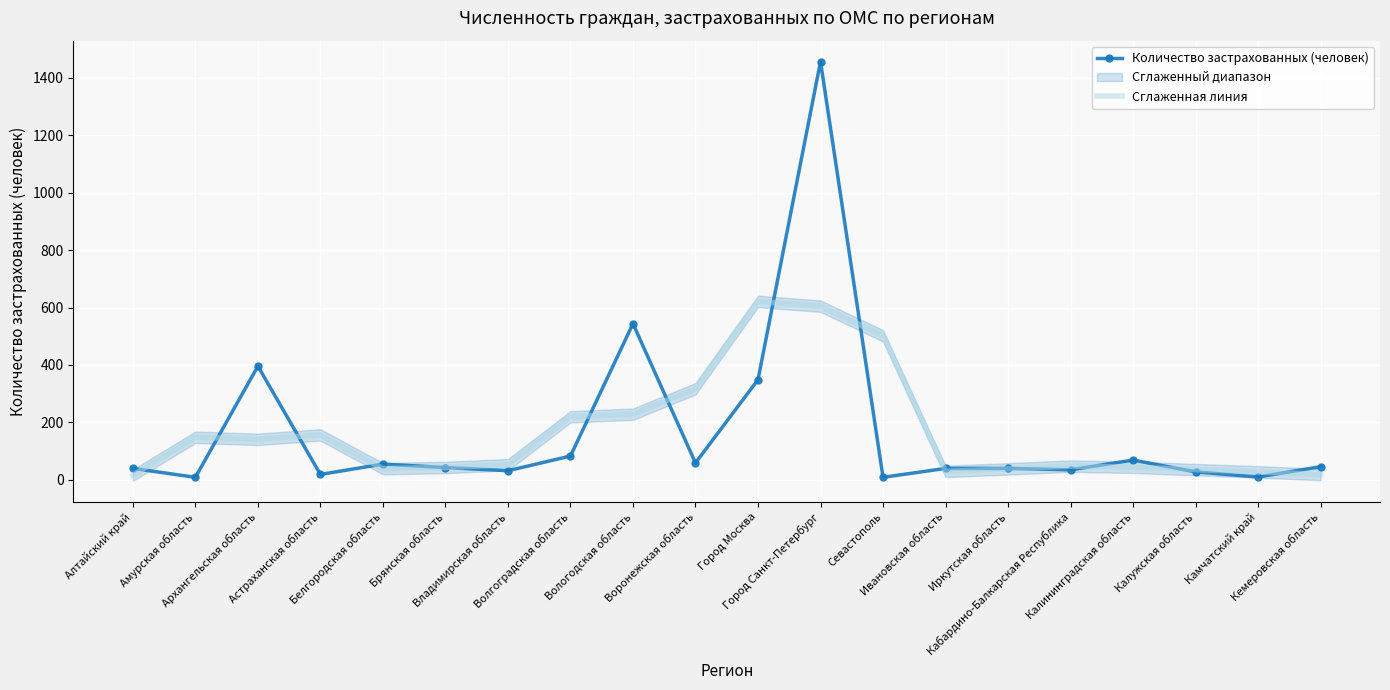

At how many categories does at least one series exceed 1216?

1